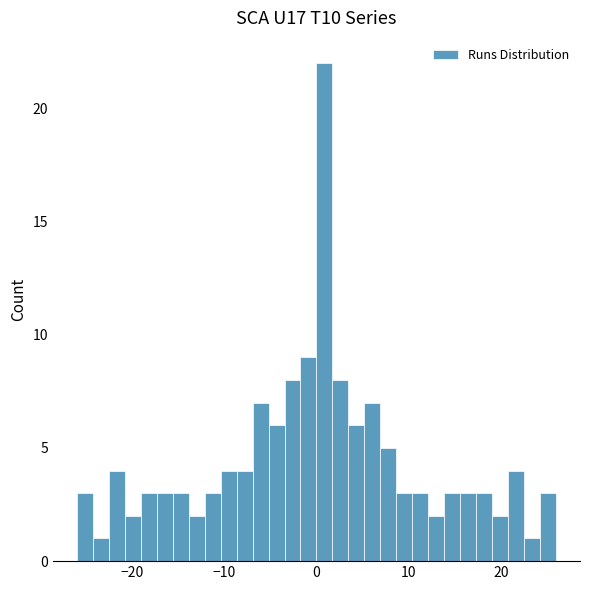

Around what value on the x-axis is the tallest bar? Give the approximate position of its centre, as read against the axis.

1